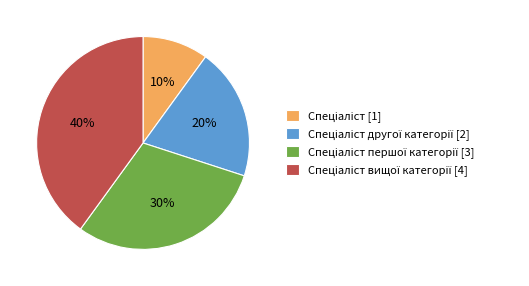

Is there a majority slice in this chart?

No